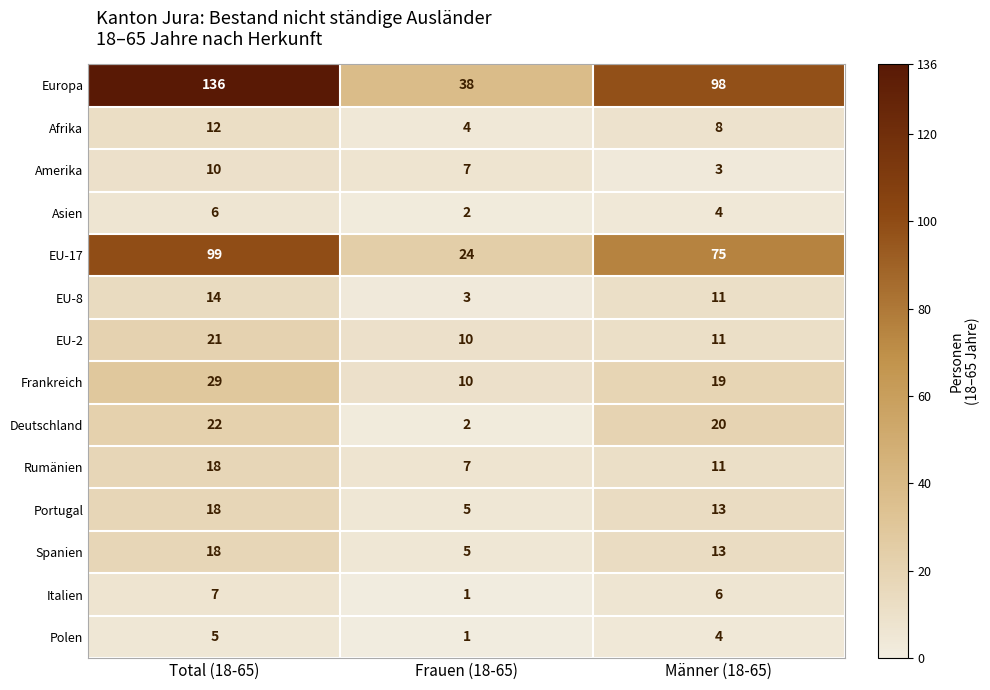

What is the sum of all Amerika values?

20